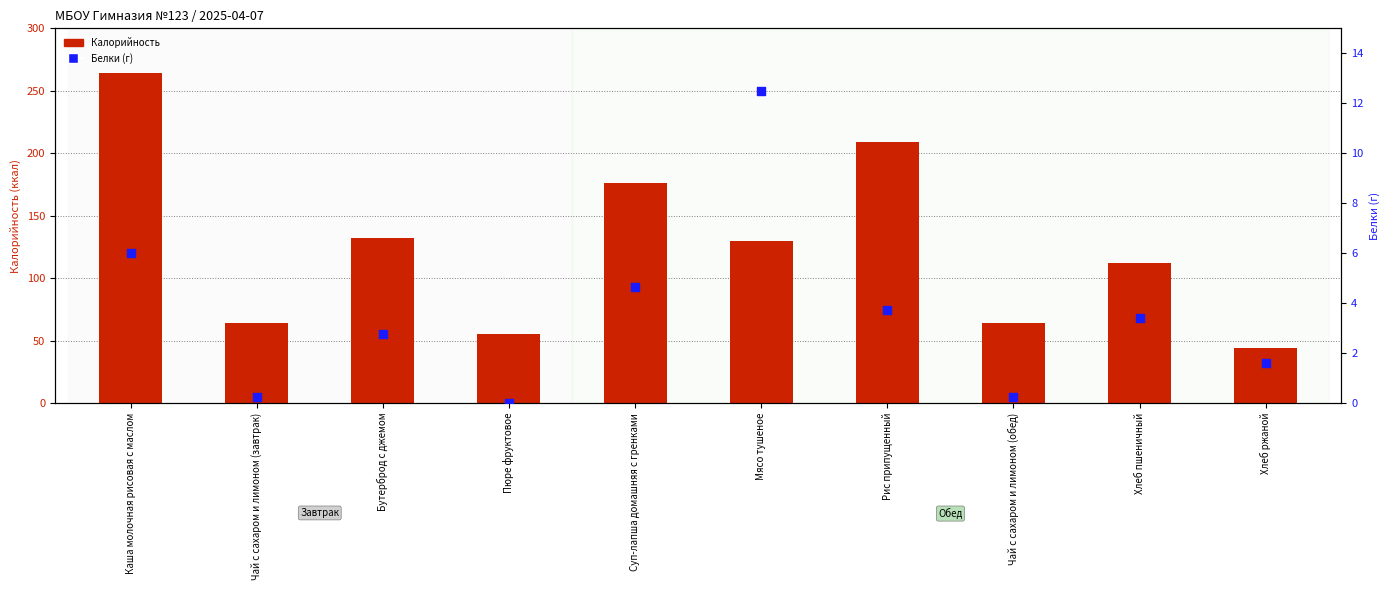

At how many categories does at least one series exceed 157?

3